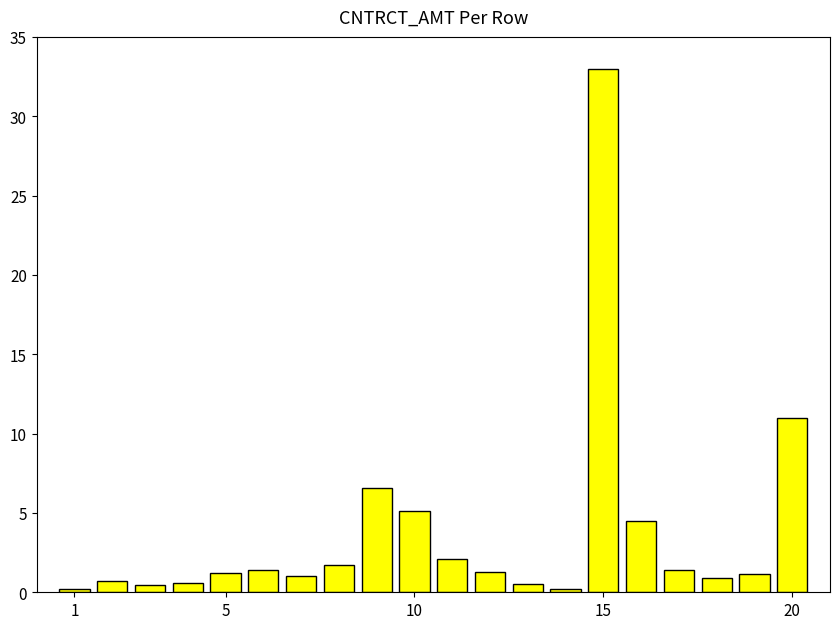

What is the difference between the maximum and second lowest values?

32.8